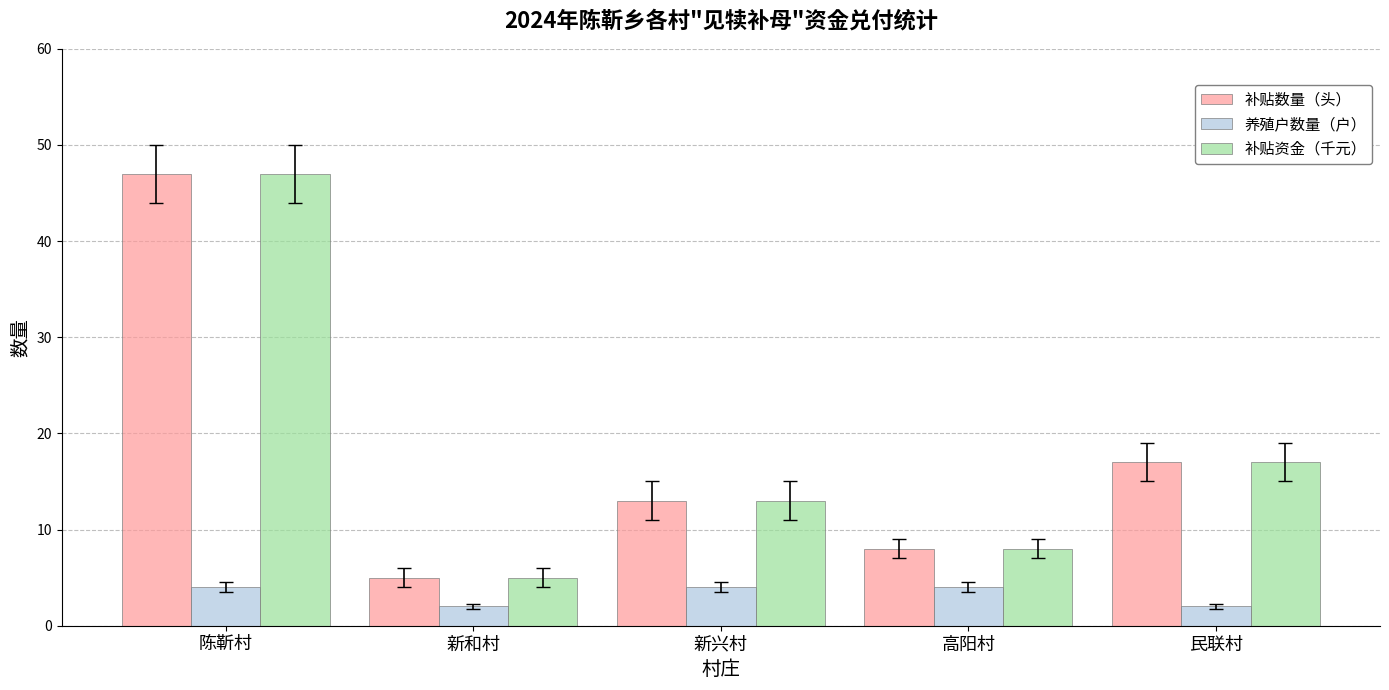

What is the difference between the highest and lowest values at 陈靳村?

43